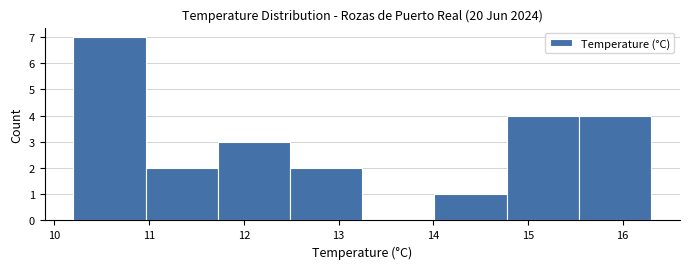

Over which range of the x-axis is the bar tallest?

10.2 to 11.0